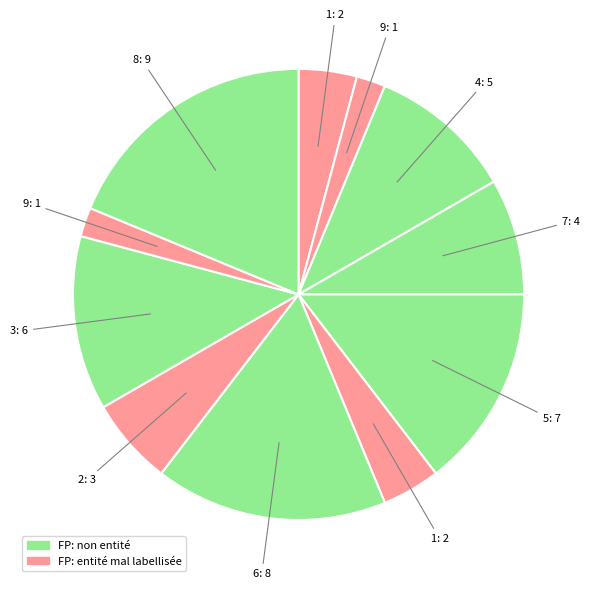

Count the number of slices in the pie.

11